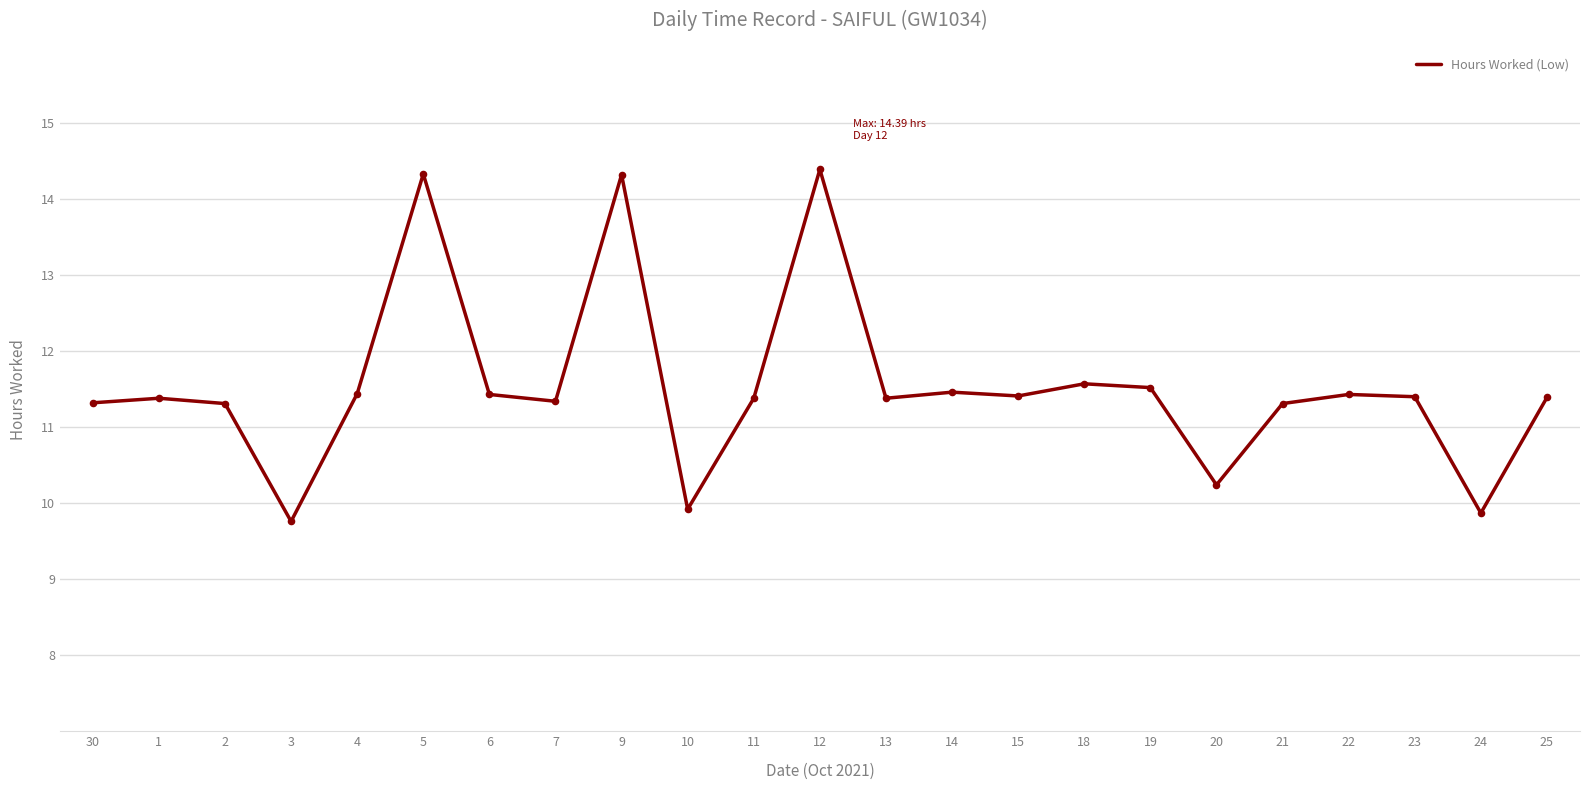

Approximately how many times larger is the value at 20 compared to 10?

1.0